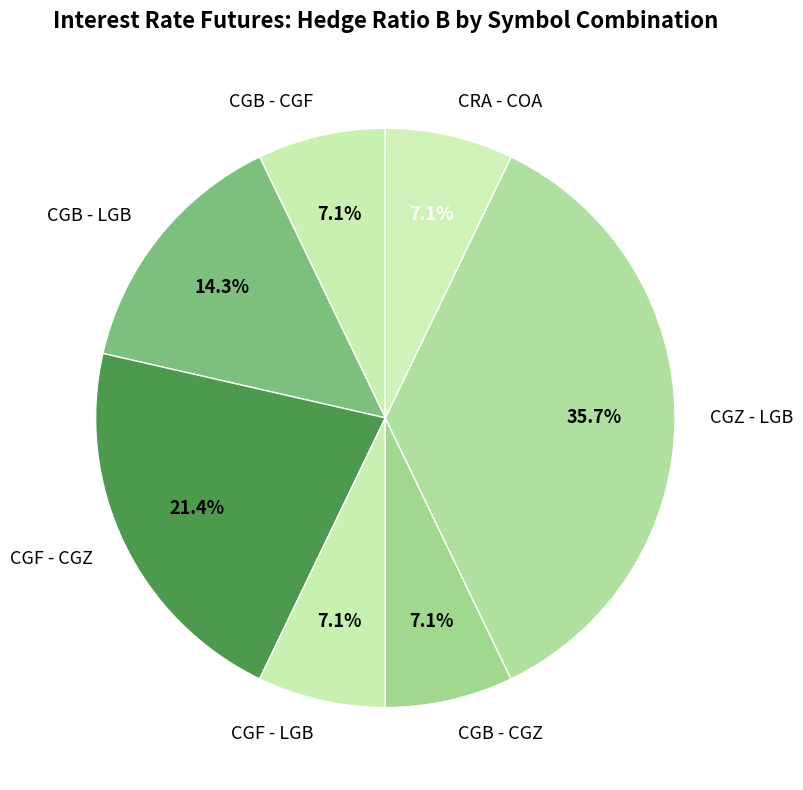

To the nearest percent, what is the difference between the largest and smallest slice percentages?

29%